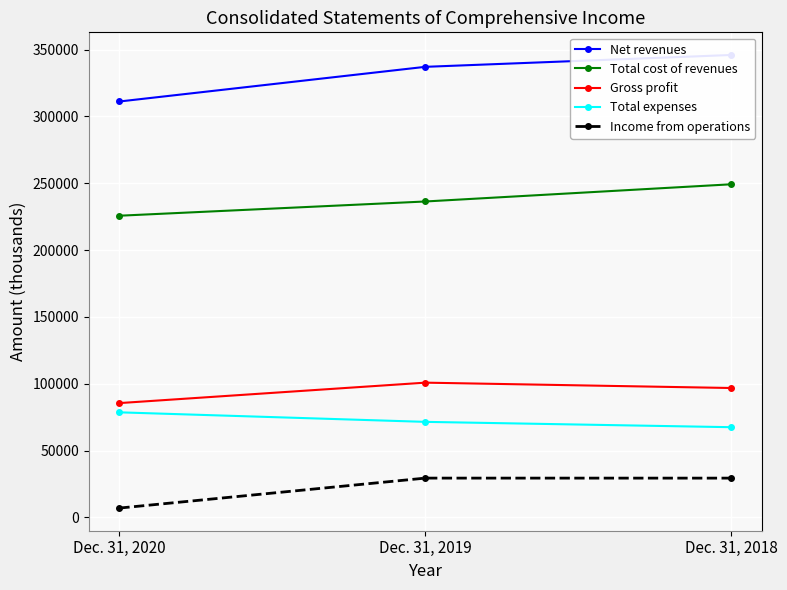

Is the value of Income from operations at Dec. 31, 2018 greater than the value of Net revenues at Dec. 31, 2019?

No